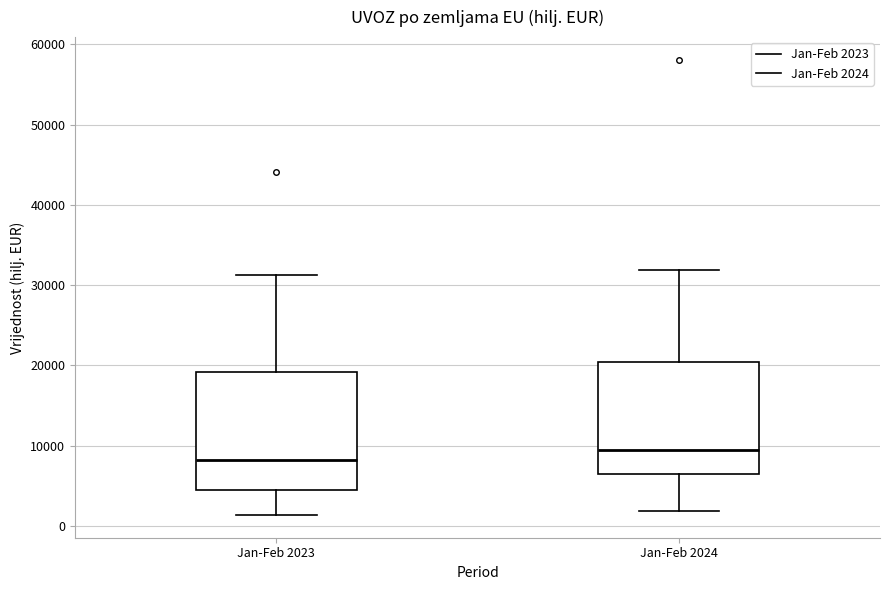

Which box has the lowest median line?

Jan-Feb 2023